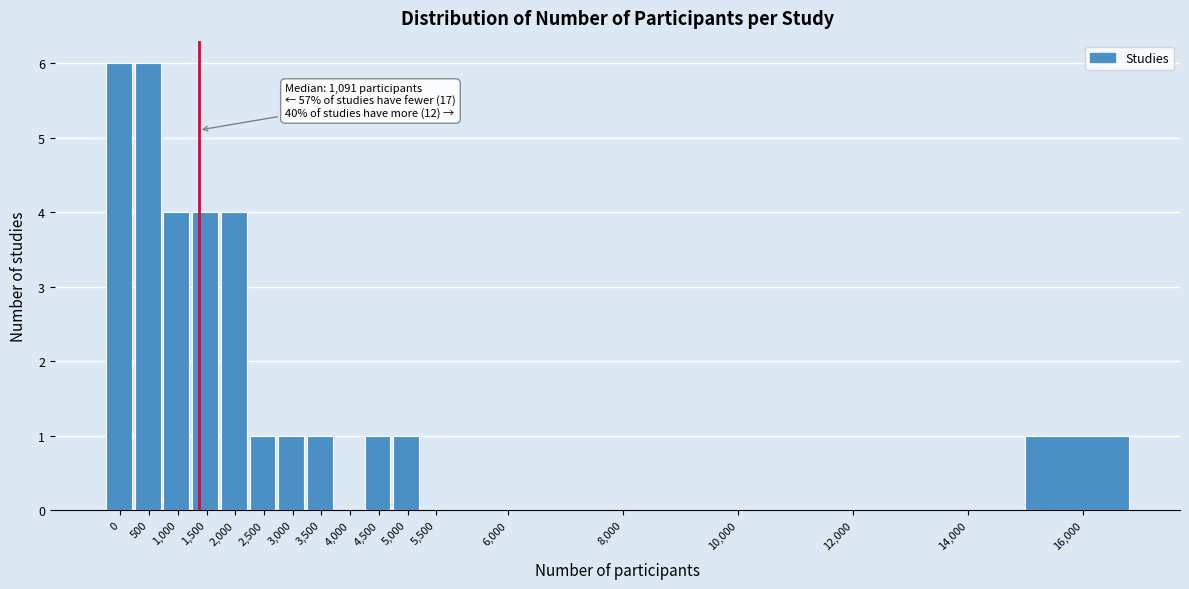

Reading left to right, what are all the values shown in this chart?

0=6	500=6	1,000=4	1,500=4	2,000=4	2,500=1	3,000=1	3,500=1	4,000=0	4,500=1	5,000=1	5,500=0	6,000=0	8,000=0	10,000=0	12,000=0	14,000=0	16,000=1